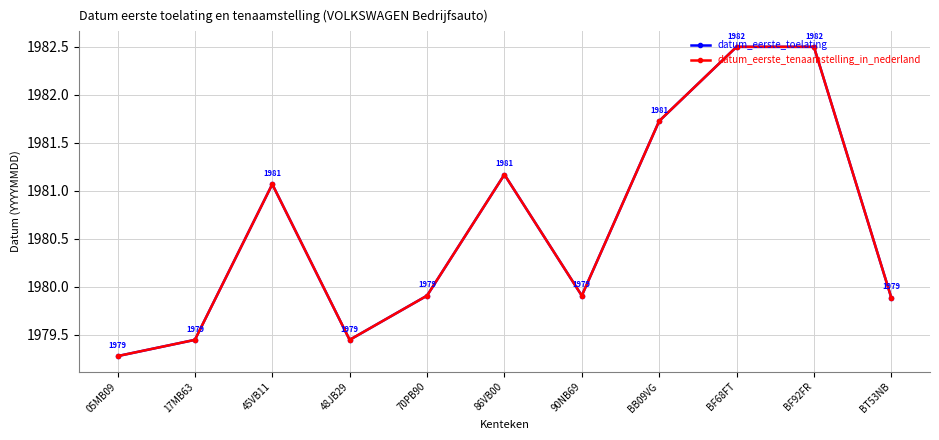

True or false: datum_eerste_toelating has more than 2 interior local peaks.

False